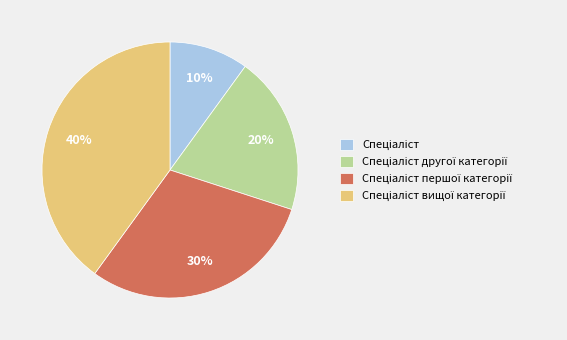

Is there a majority slice in this chart?

No